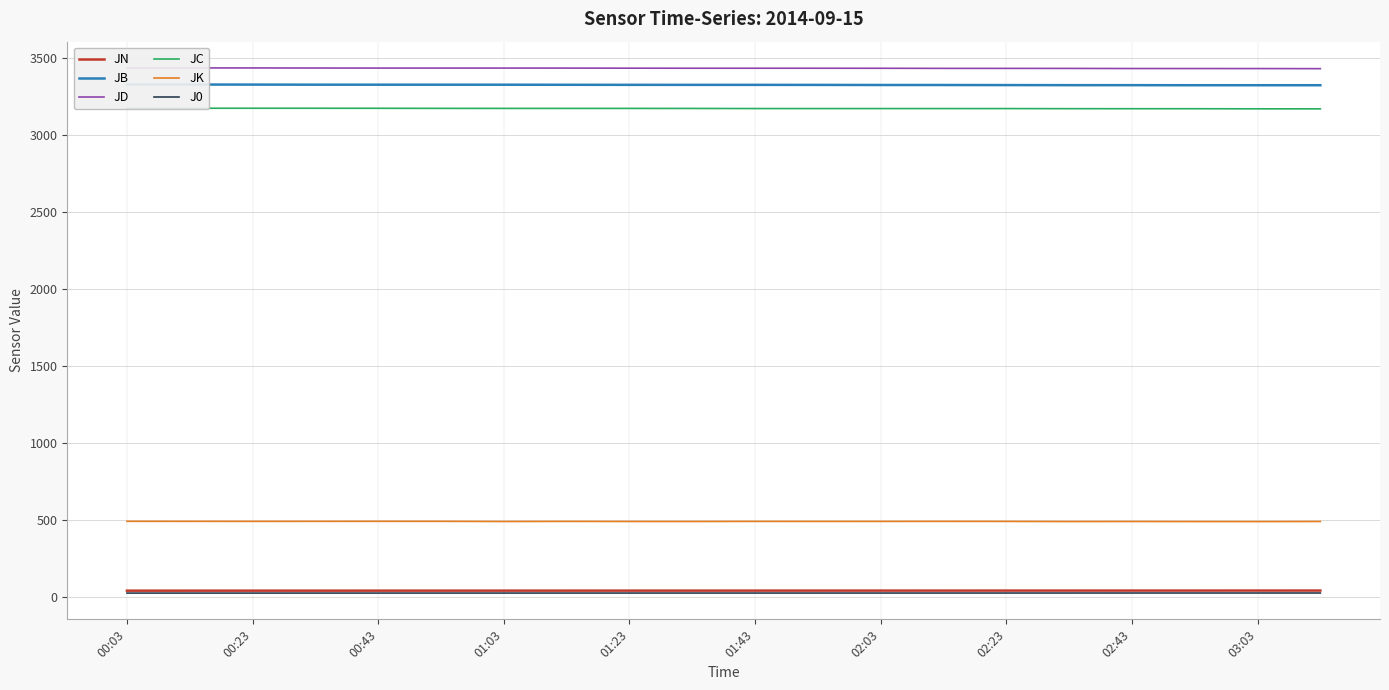

Is the value of JK at 00:23 greater than the value of J0 at 01:03?

Yes